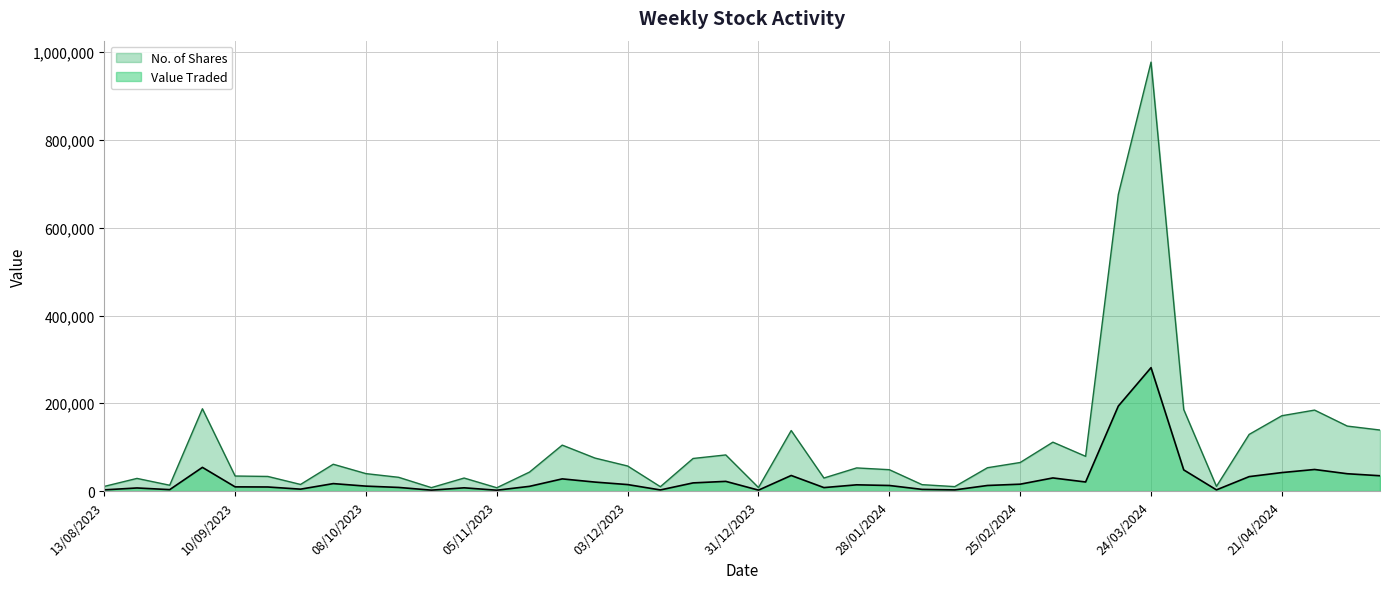

The Value Traded series shows 4828 at 21/01/2024. True or false?

False